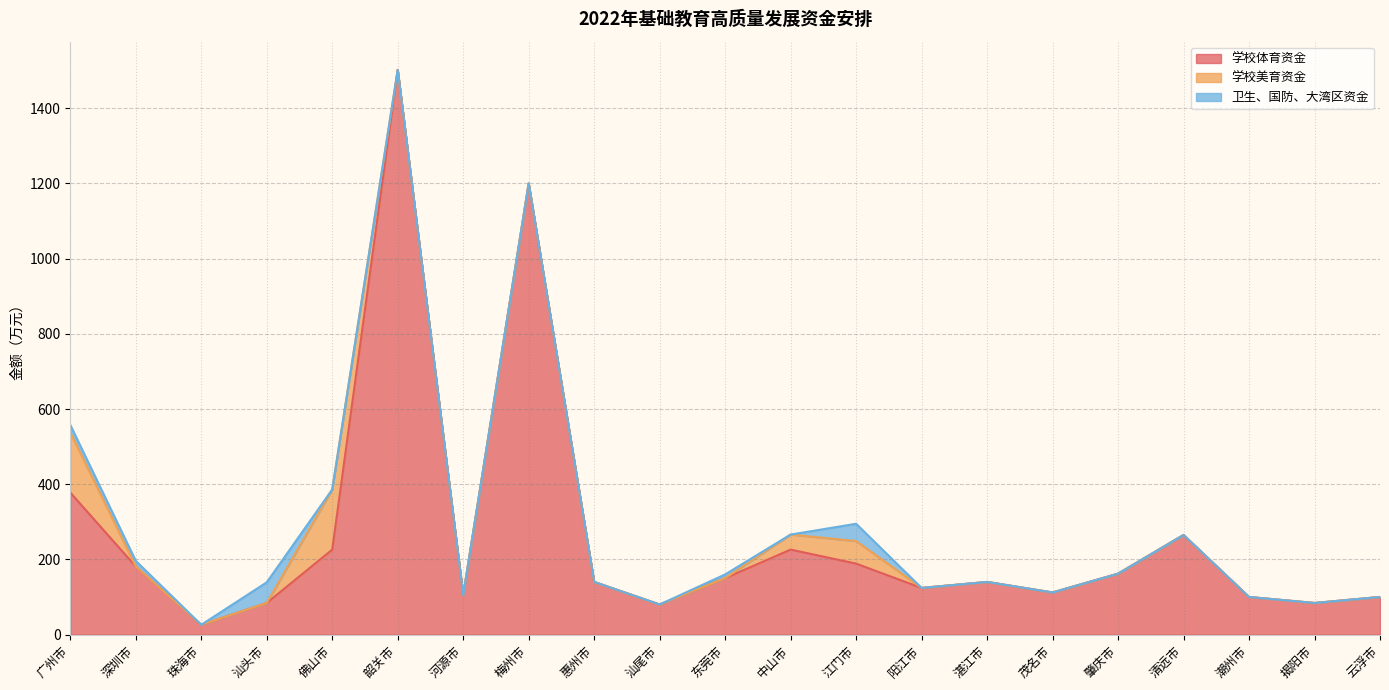

True or false: 卫生、国防、大湾区资金 and 学校体育资金 intersect in this chart.

False